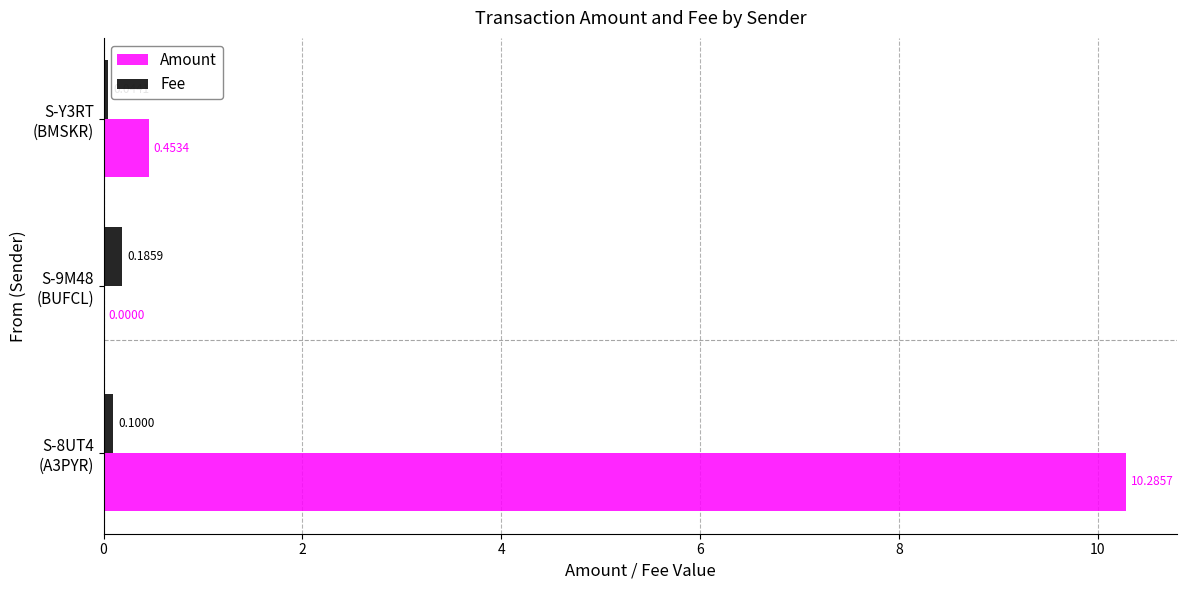

What is the sum of all Amount values?

10.7